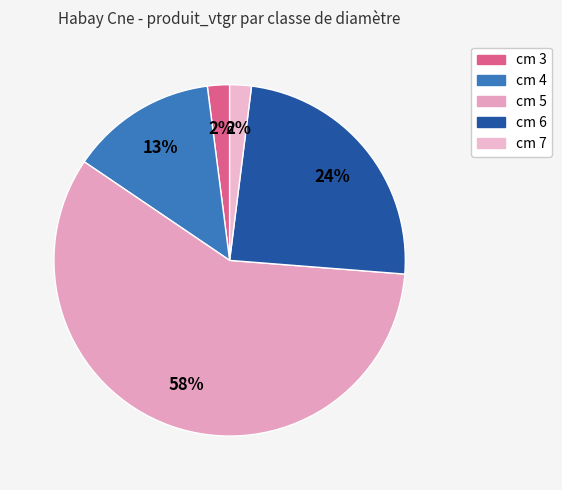

Which slice represents more than half of the pie?

cm 5